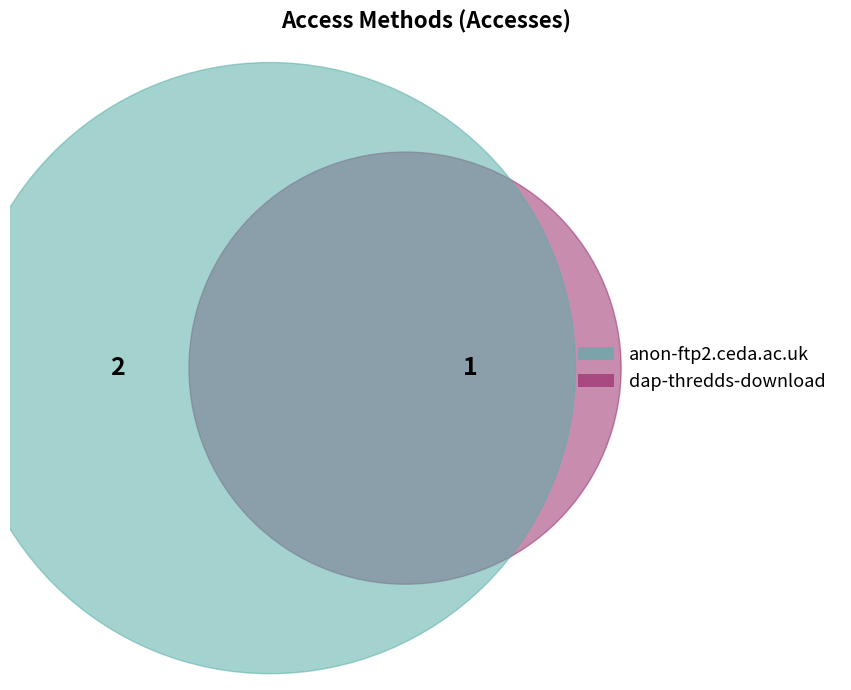

How much of the chart is everything except anon-ftp2.ceda.ac.uk?

33.3%